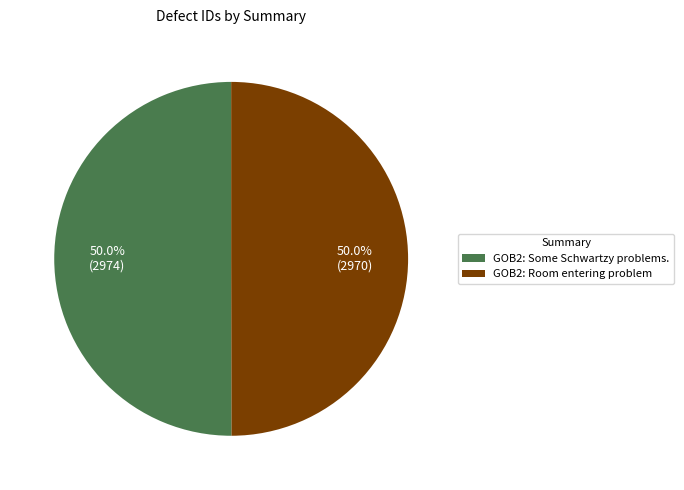

What is the total percentage of GOB2: Room entering problem and GOB2: Some Schwartzy problems.?

100.0%